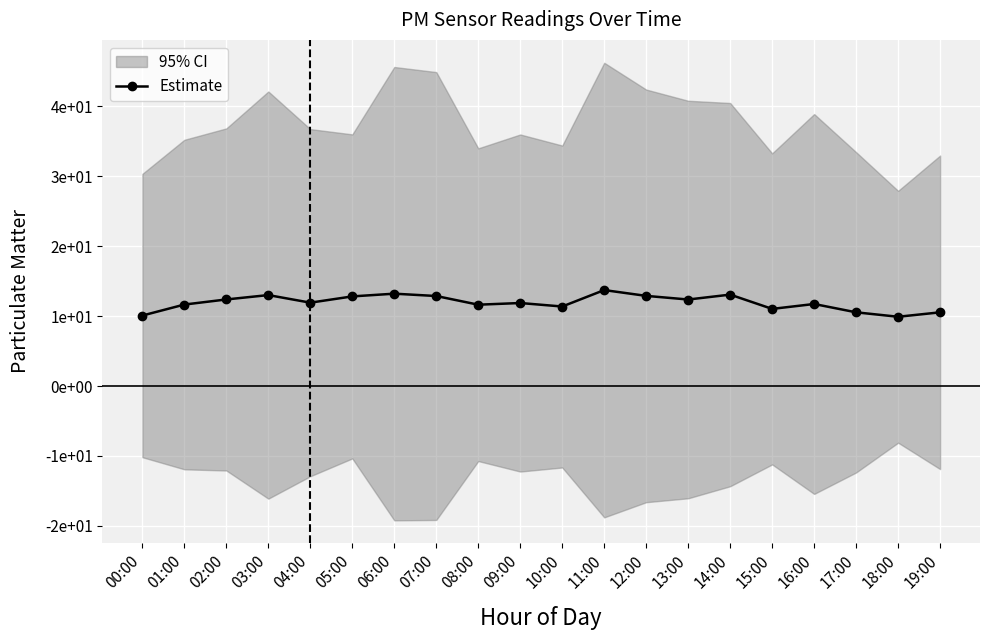

Which has a higher value, 17:00 or 18:00?

17:00